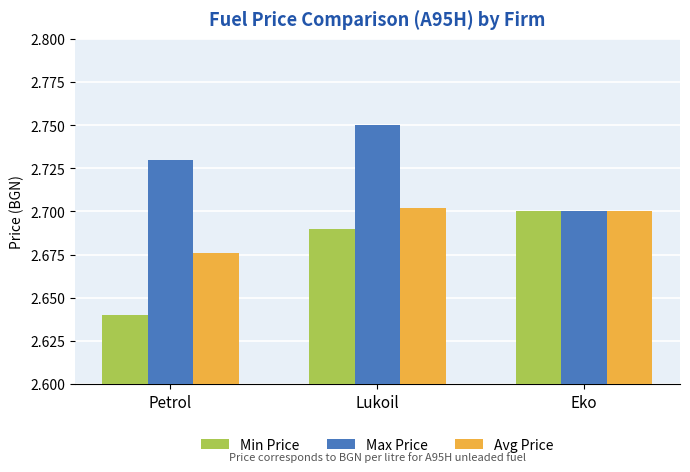

Are the bars horizontal?

No